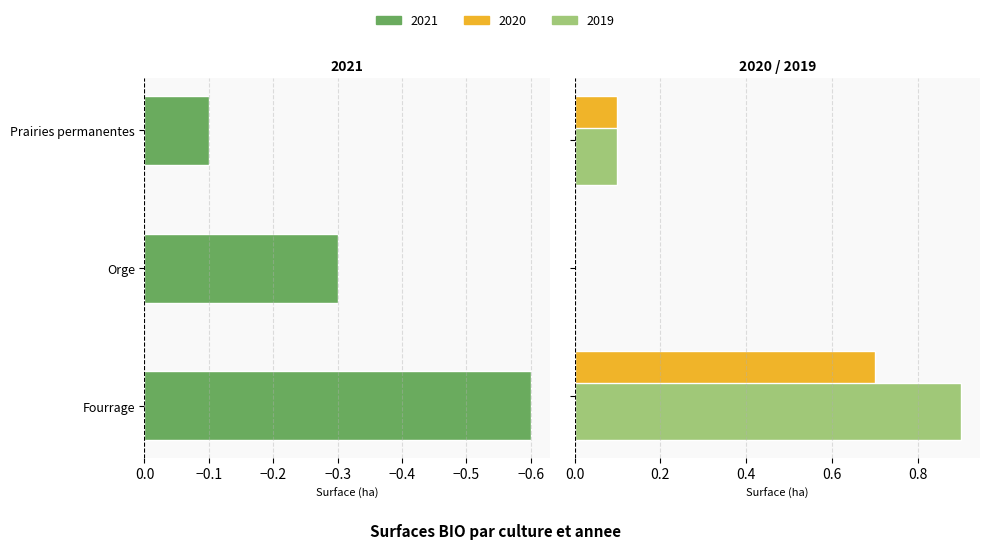

Which category has the highest value in the 2019 series?

Fourrage